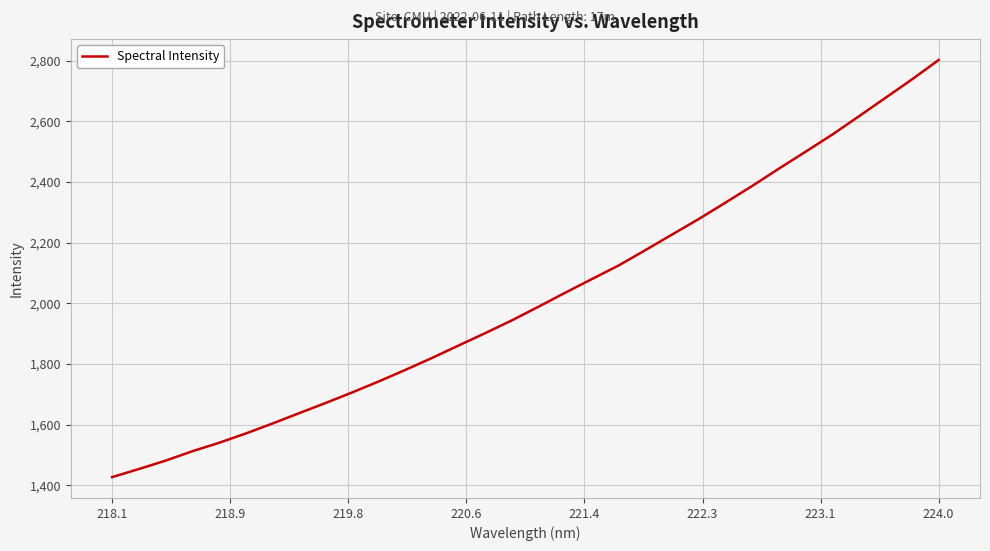

What is the minimum value shown in the chart?

1426.9